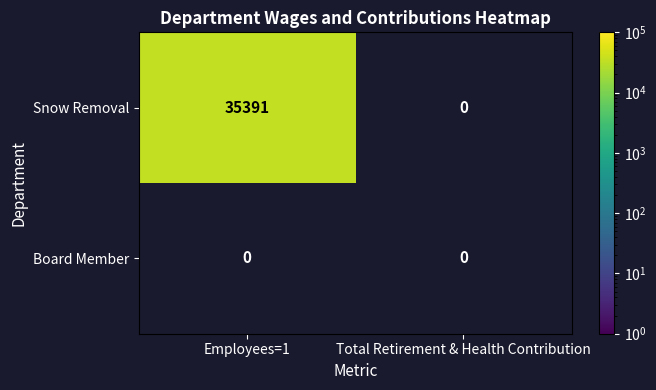

How many distinct data groups are displayed?

2